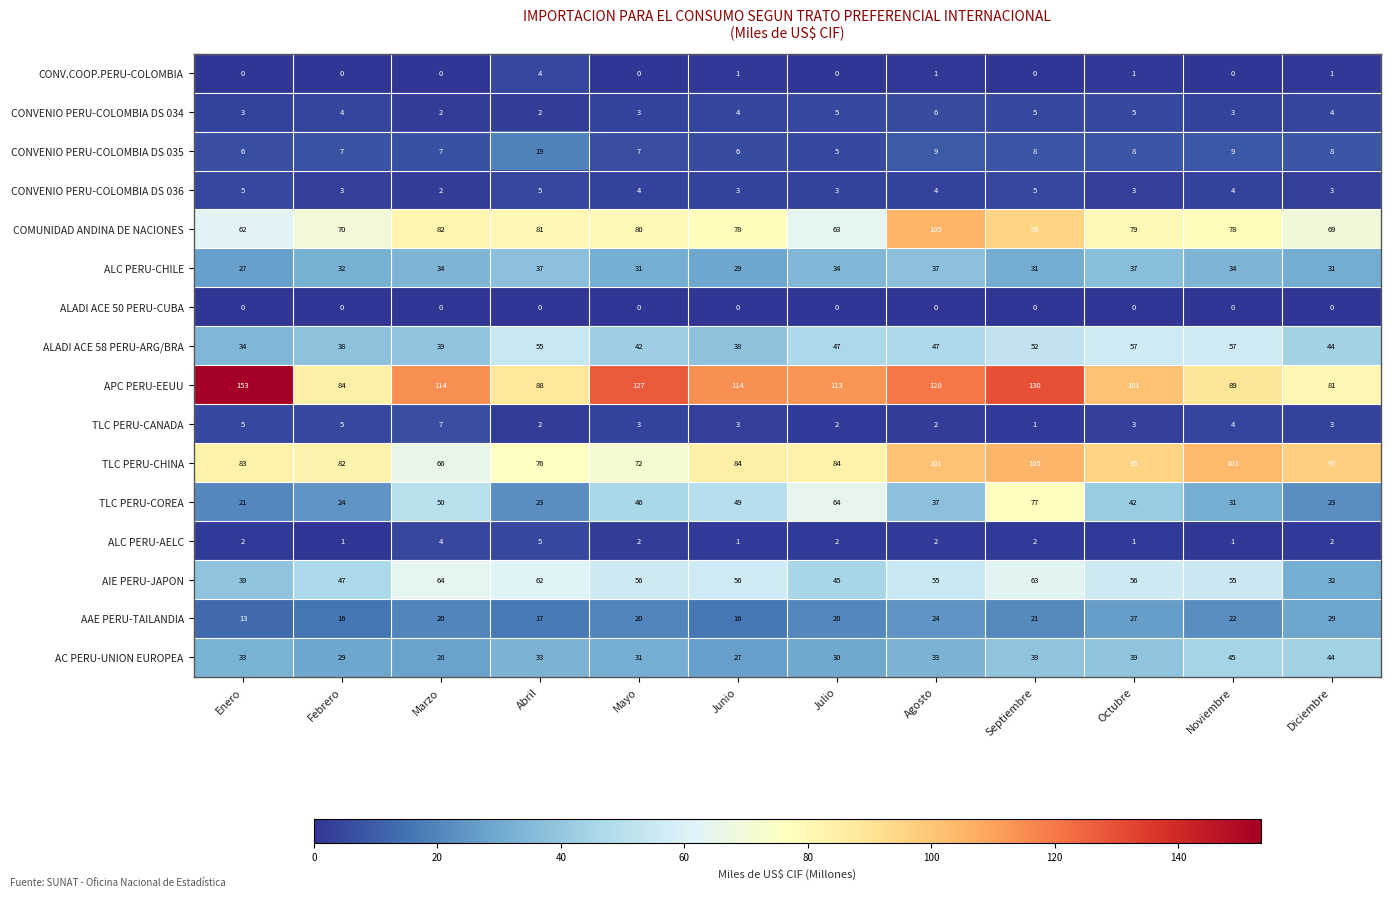

Which label corresponds to the largest value in the chart?

Enero